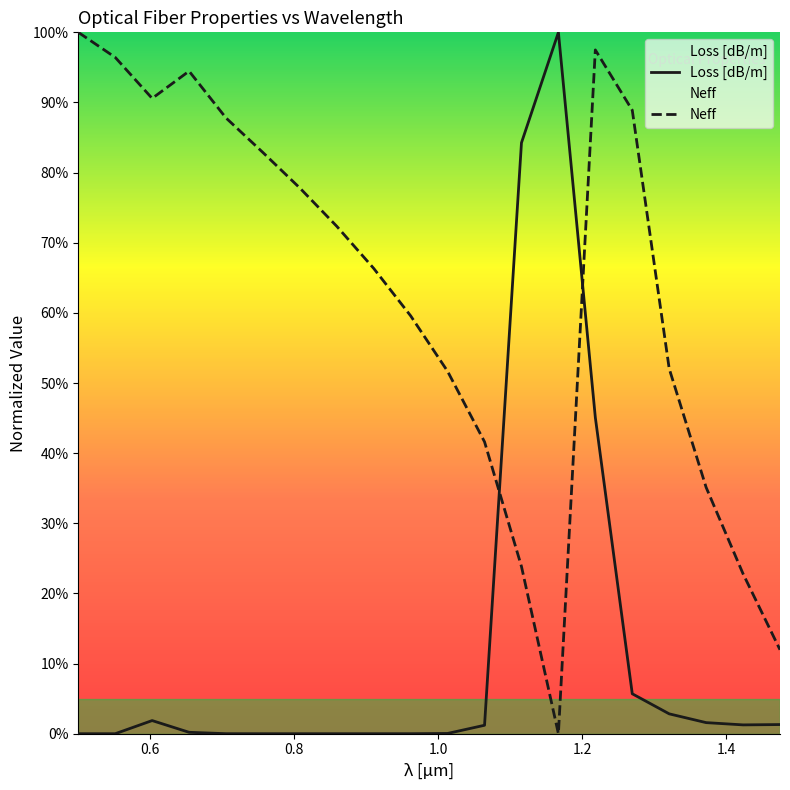

The Loss [dB/m] series shows 0.0 at 11. True or false?

False